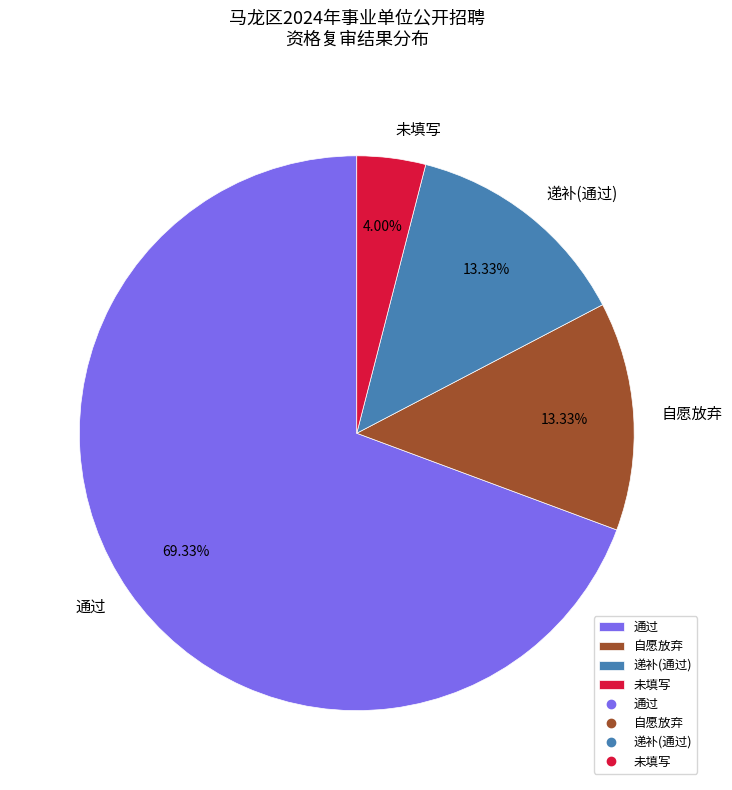

Which has a higher value, 未填写 or 通过?

通过